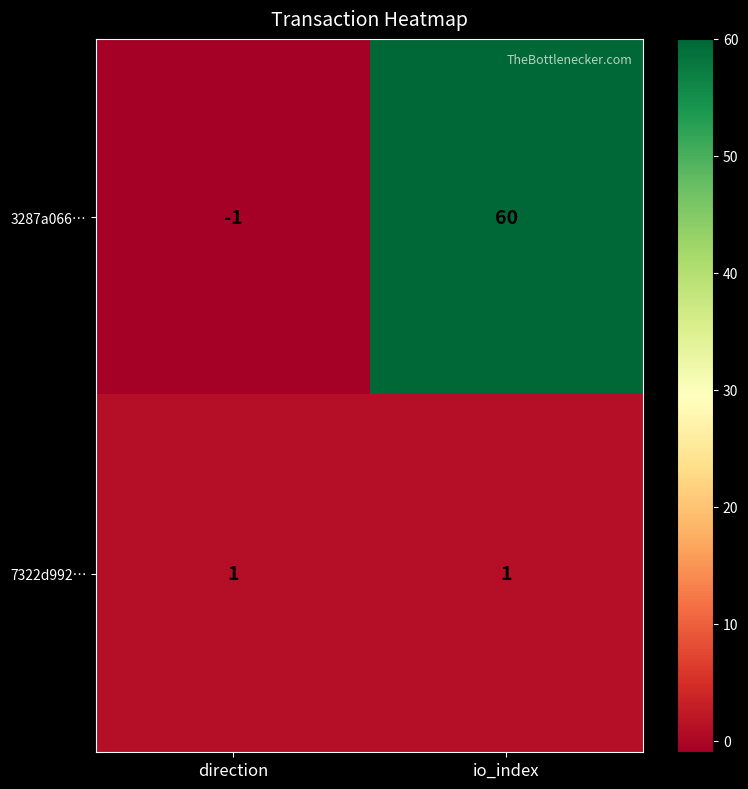

What is the average value of the 3287a066… series?

30